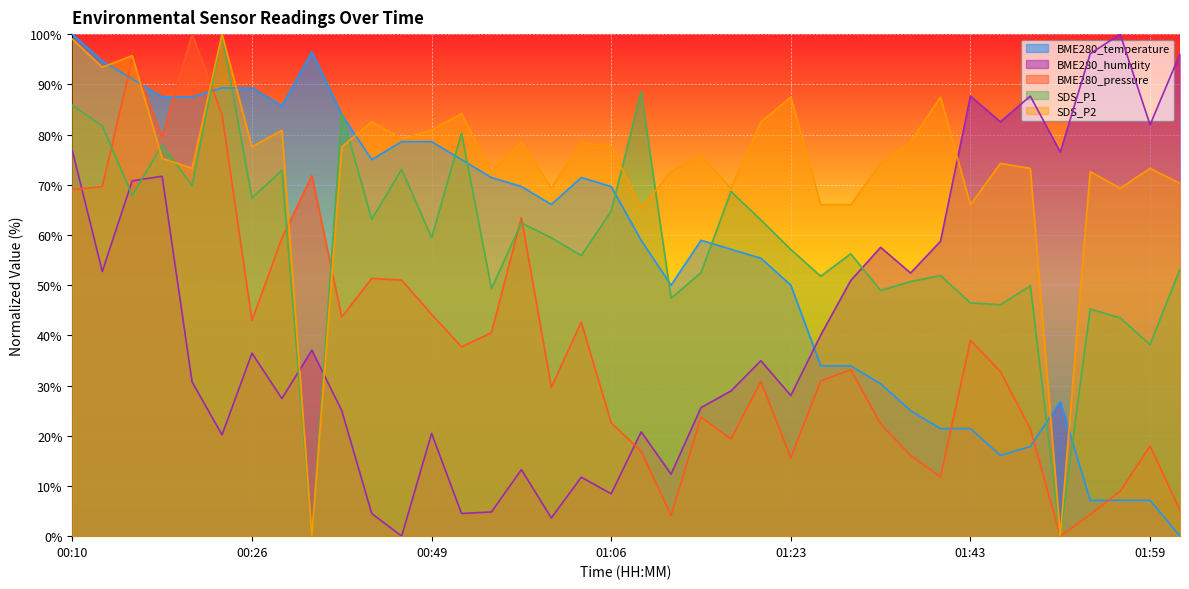

What position from the left is 00:42?

12